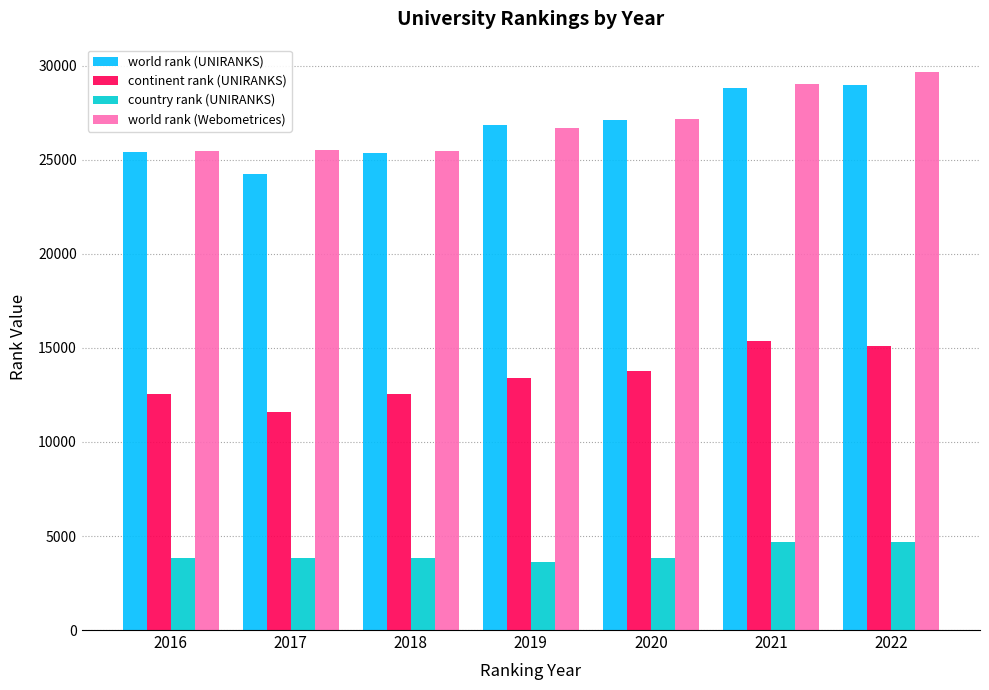

Are the bars grouped side by side (vs. stacked)?

Yes